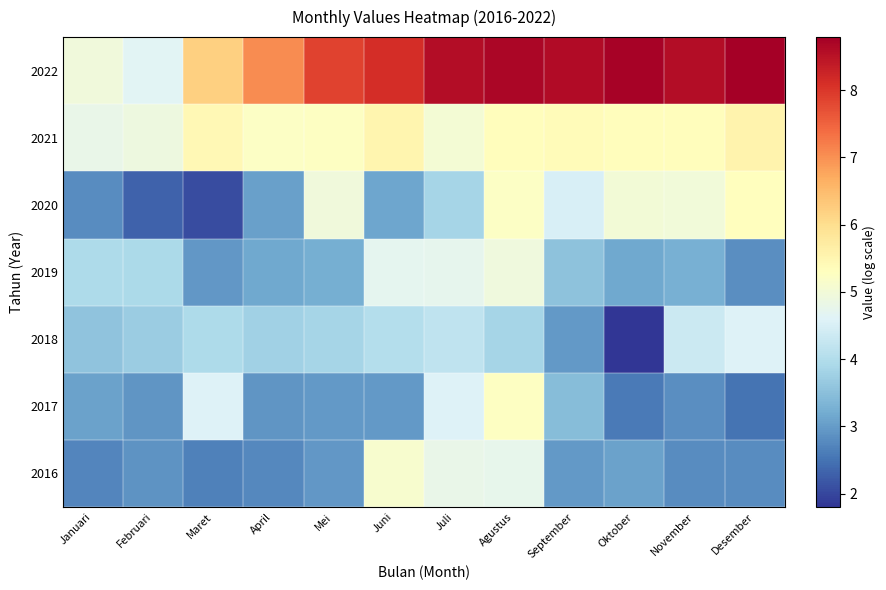

What is the total value across all series at Desember?

32.3